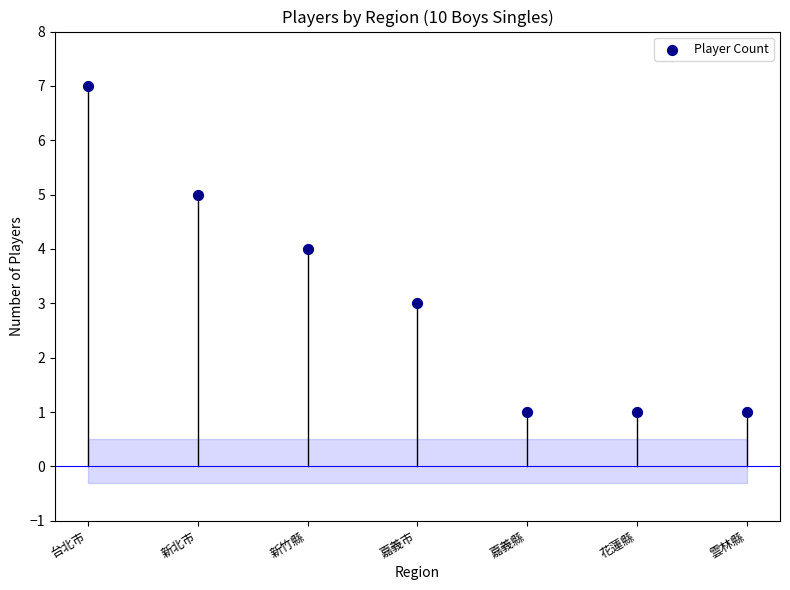

What is the range of Y values (max minus min)?

6